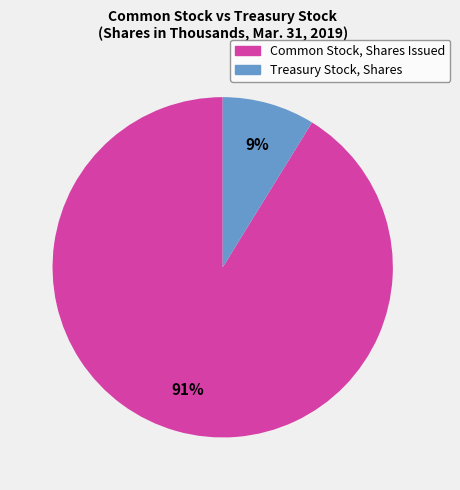

To the nearest percent, what is the combined percentage of Common Stock, Shares Issued and Treasury Stock, Shares?

100%